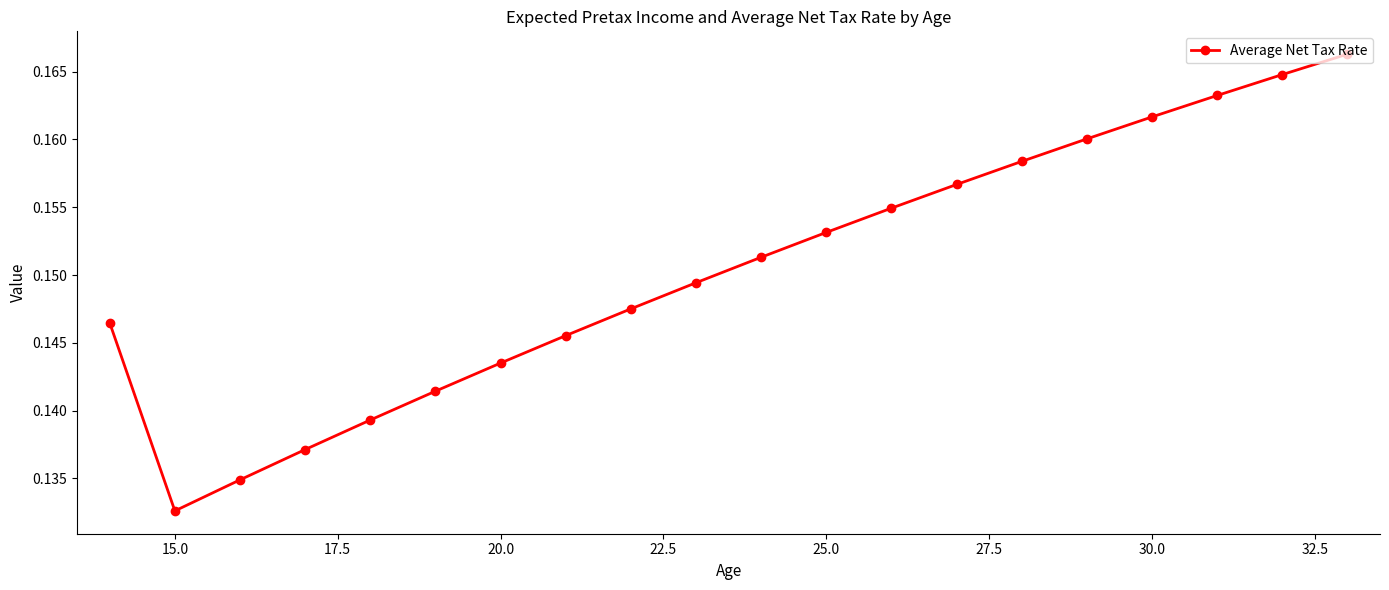

How many values are between 0 and 1?

20